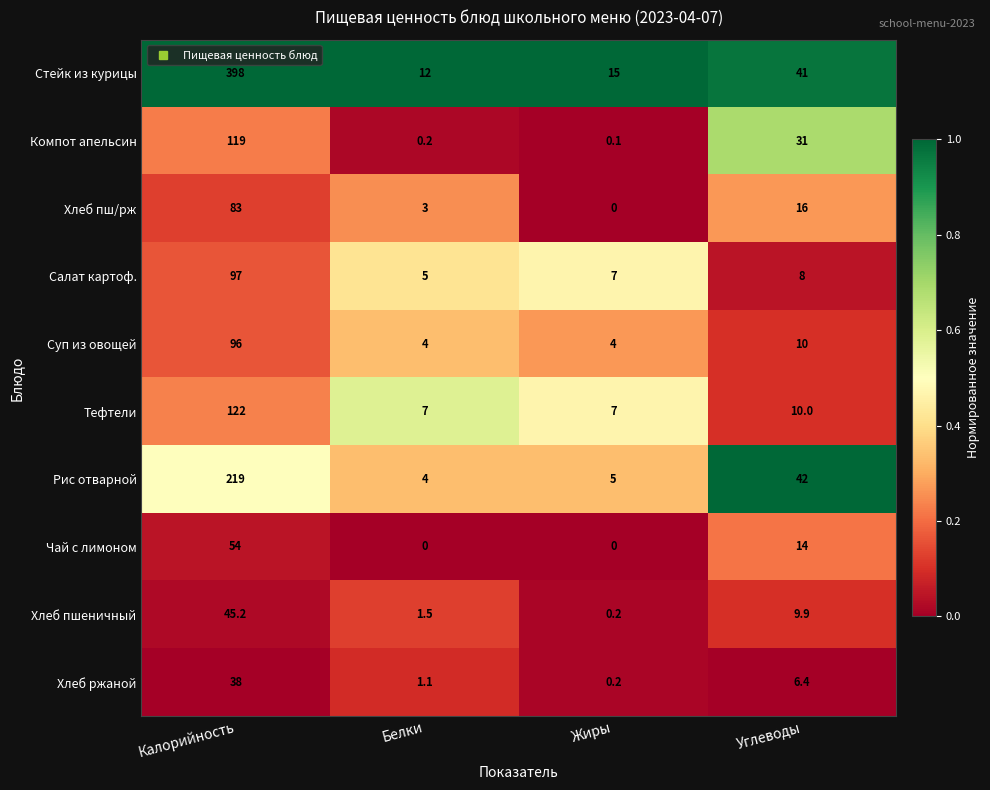

Which series has the widest spread of values?

Стейк из курицы